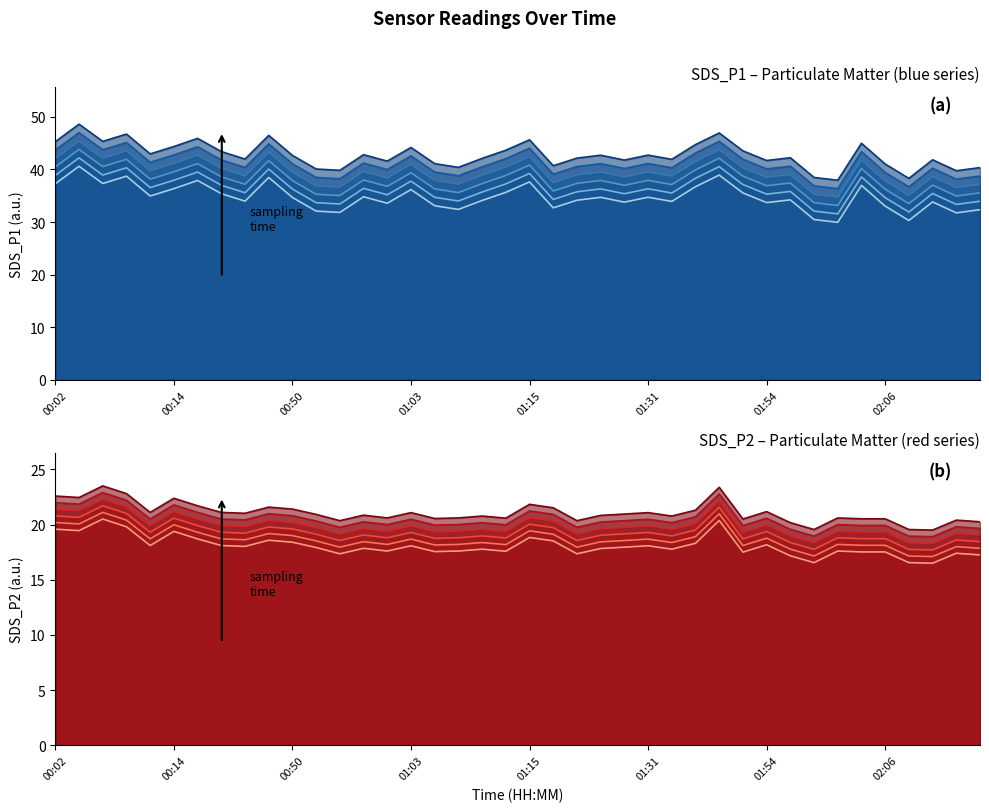

Reading right to left, list all the values displayed in this chart.

SDS_P1: 02:16=32.4	02:13=31.8	02:11=33.8	02:08=30.3	02:06=33.0	02:03=37.0	02:01=29.9	01:58=30.5	01:56=34.2	01:54=33.7	01:41=35.5	01:38=38.9	01:36=36.7	01:33=33.9	01:31=34.7	01:28=33.8	01:23=34.7	01:20=34.1	01:18=32.7	01:15=37.6	01:12=35.6	01:10=34.1	01:08=32.4	01:05=33.1	01:03=36.2	01:00=33.6	00:58=34.8	00:55=31.8	00:53=32.1	00:50=34.7	00:48=38.5	00:46=34.0	00:43=35.4	00:41=37.9	00:14=36.4	00:11=35.0	00:09=38.7	00:06=37.3	00:04=40.6	00:02=37.3
SDS_P2: 02:16=17.2	02:13=17.4	02:11=16.5	02:08=16.6	02:06=17.5	02:03=17.5	02:01=17.6	01:58=16.6	01:56=17.2	01:54=18.2	01:41=17.5	01:38=20.4	01:36=18.3	01:33=17.8	01:31=18.1	01:28=17.9	01:23=17.8	01:20=17.4	01:18=18.5	01:15=18.8	01:12=17.6	01:10=17.8	01:08=17.6	01:05=17.6	01:03=18.1	01:00=17.6	00:58=17.9	00:55=17.4	00:53=17.9	00:50=18.4	00:48=18.6	00:46=18.0	00:43=18.1	00:41=18.7	00:14=19.4	00:11=18.1	00:09=19.8	00:06=20.5	00:04=19.4	00:02=19.6